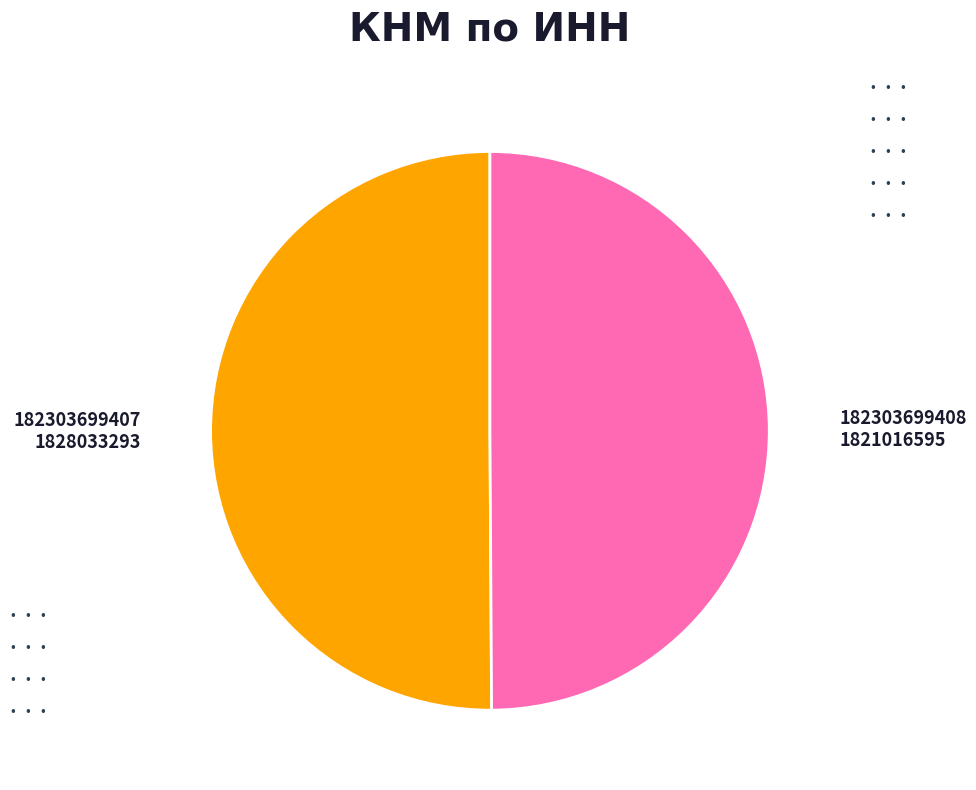

Is the sum of 182303699407 and 182303699408 greater than half?

Yes